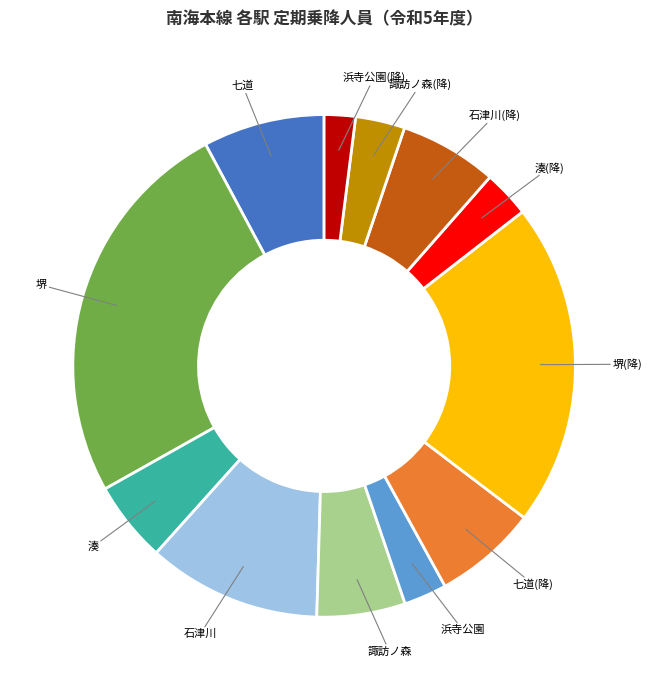

Does any single category account for the majority?

No